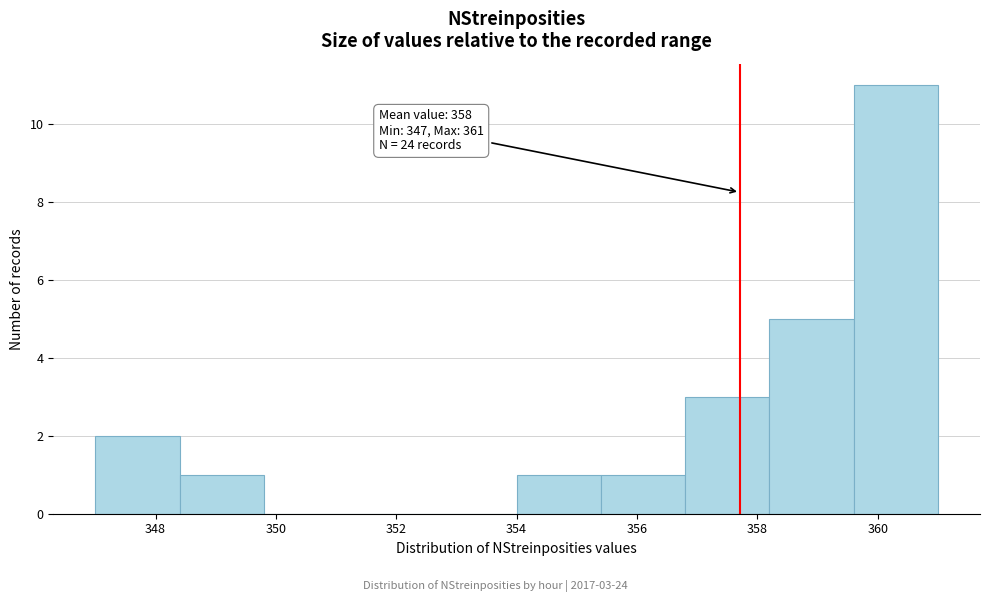

Over which range of the x-axis is the bar tallest?

359.6 to 361.0